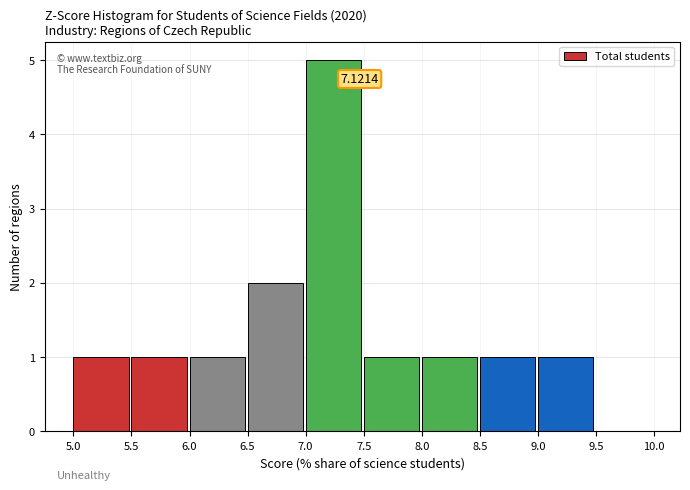

Which range on the x-axis has the tallest bar?

7.0 to 7.5